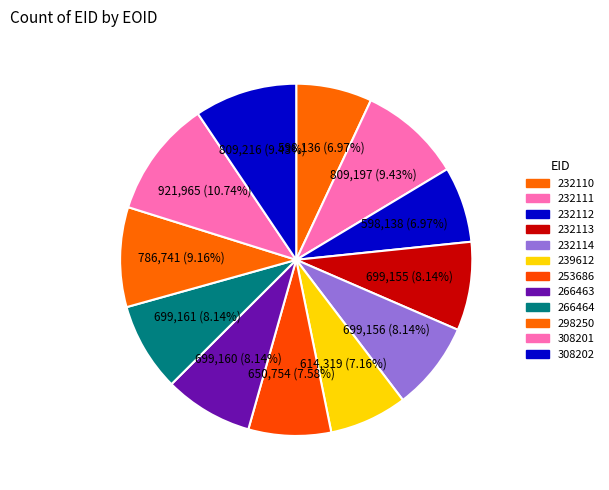

How many segments does this pie chart have?

12